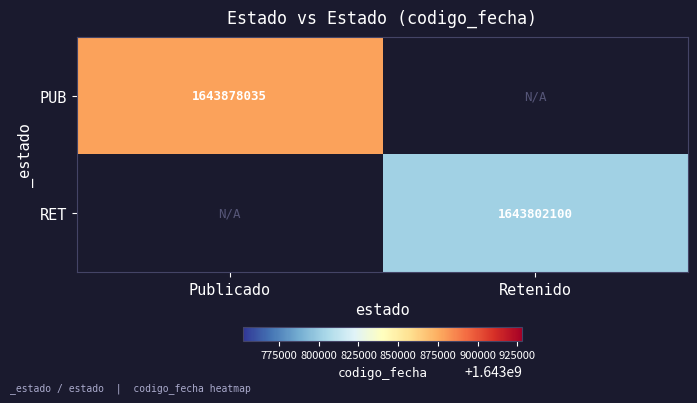

True or false: RET has a value of 2752204221 at Retenido.

False